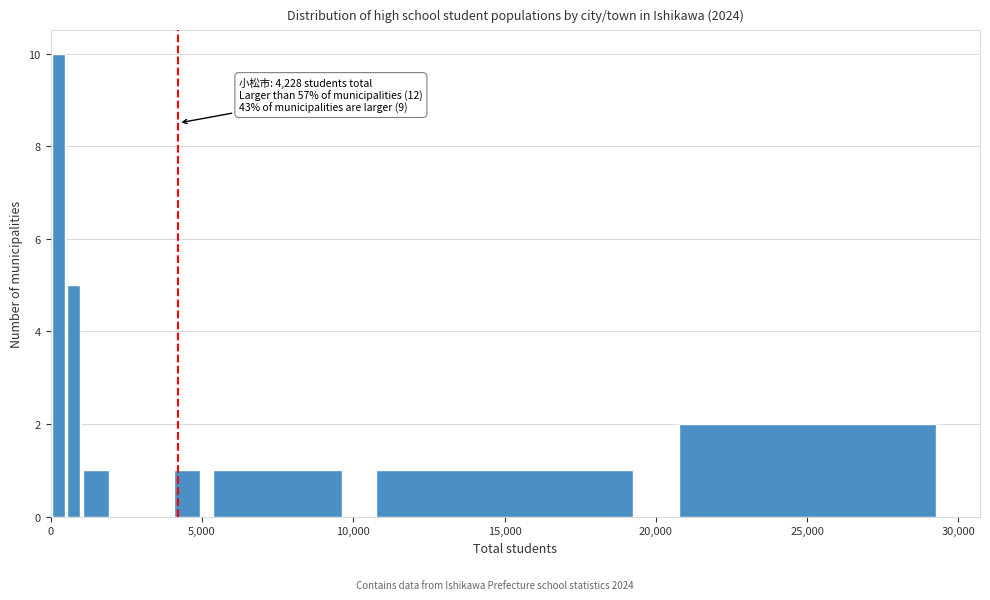

Around what value on the x-axis is the tallest bar? Give the approximate position of its centre, as read against the axis.

500